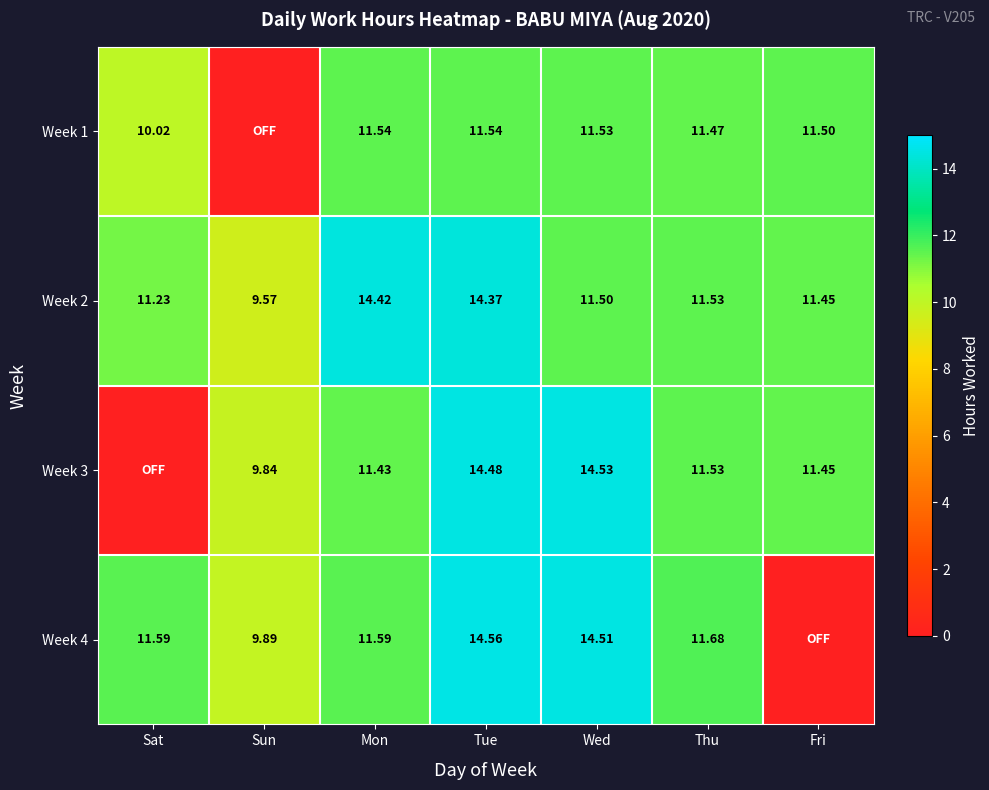

At which label is Week 2 closest to 11?

Sat